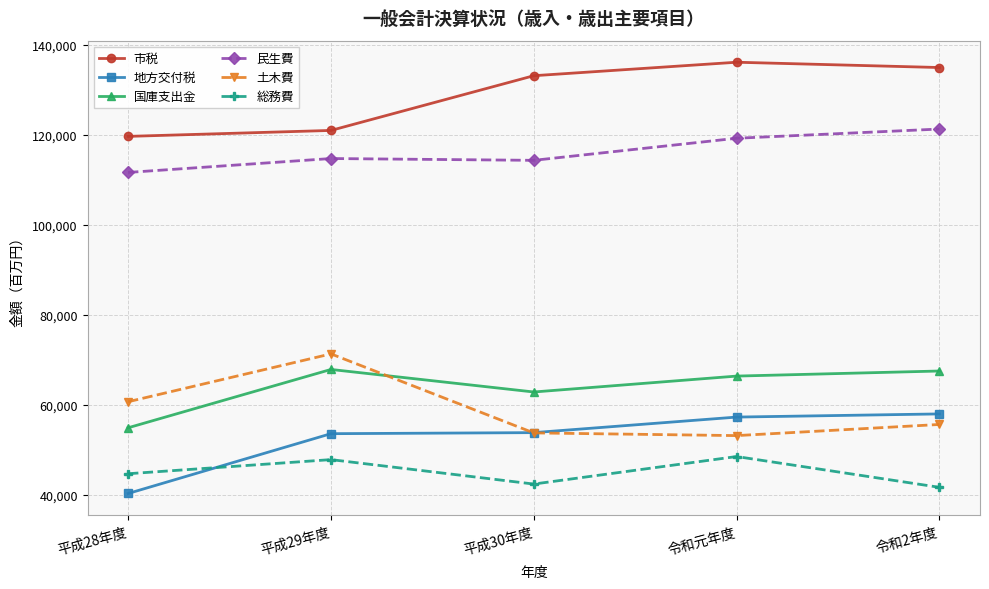

What value does the 地方交付税 series have at 平成28年度, to the nearest 100?

40200